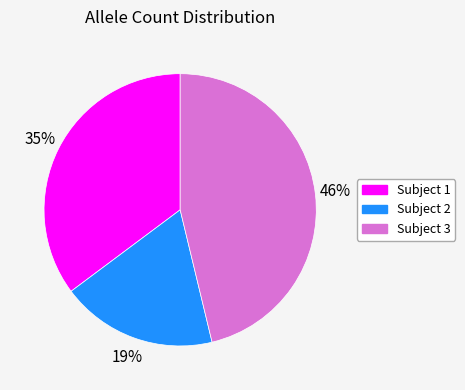

The Subject 2 slice represents 27% of the pie. True or false?

False